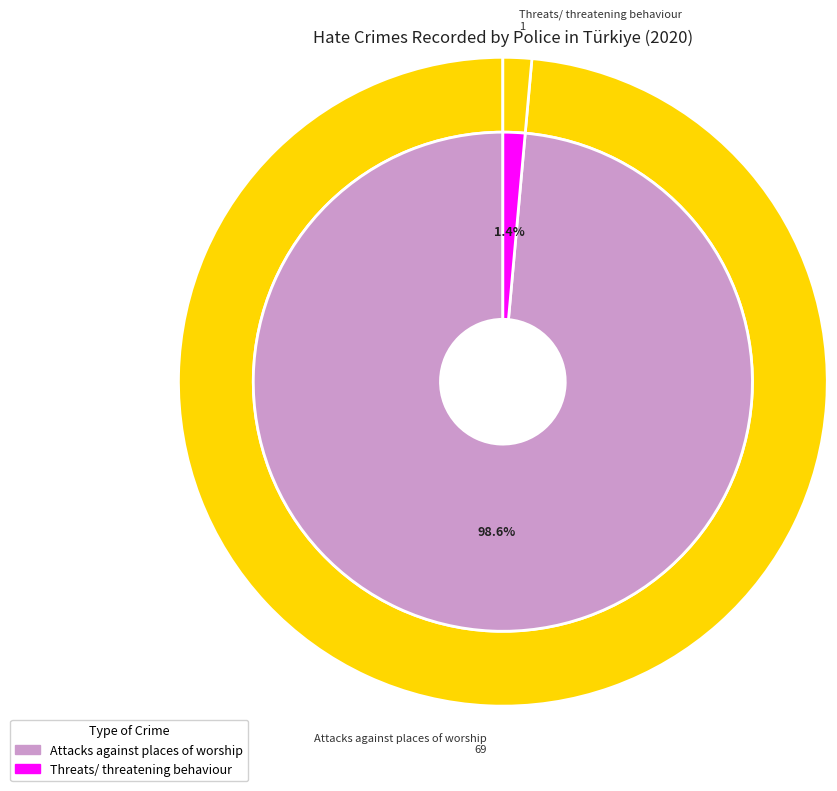

Rank the categories by value from lowest to highest.

Threats/ threatening behaviour, Attacks against places of worship